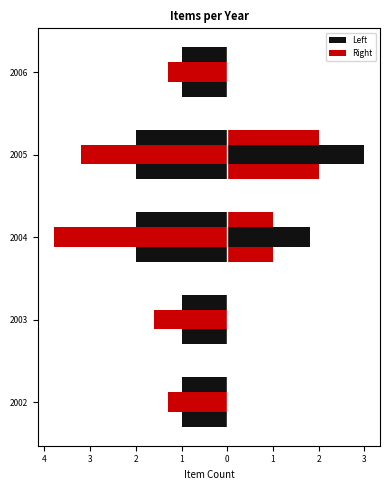

The value of Left at 2006 is -1. True or false?

True